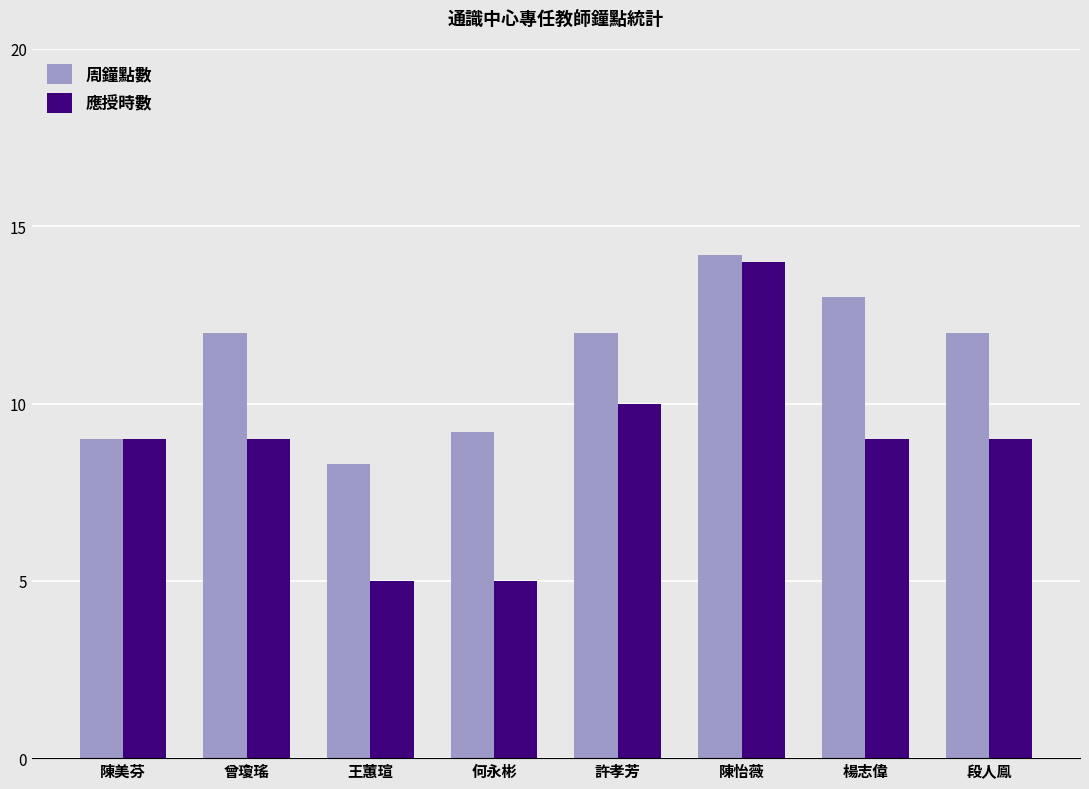

List the series in order of their overall mean, highest first.

周鐘點數, 應授時數